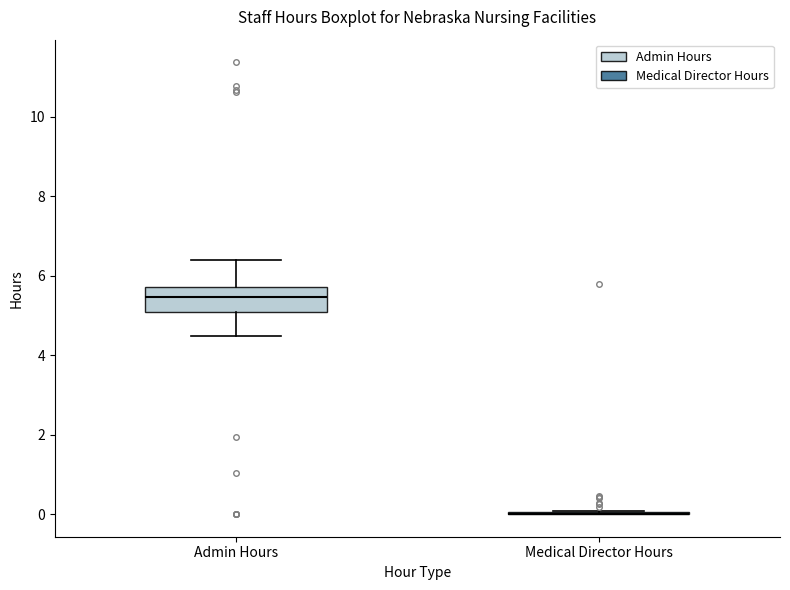

Comparing the boxes themselves (not the whiskers), which one is the tallest?

Admin Hours